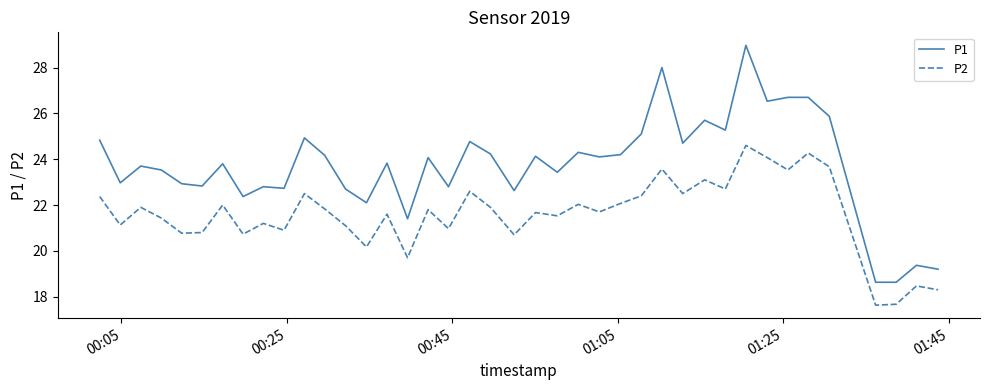

True or false: P1 and P2 intersect in this chart.

False